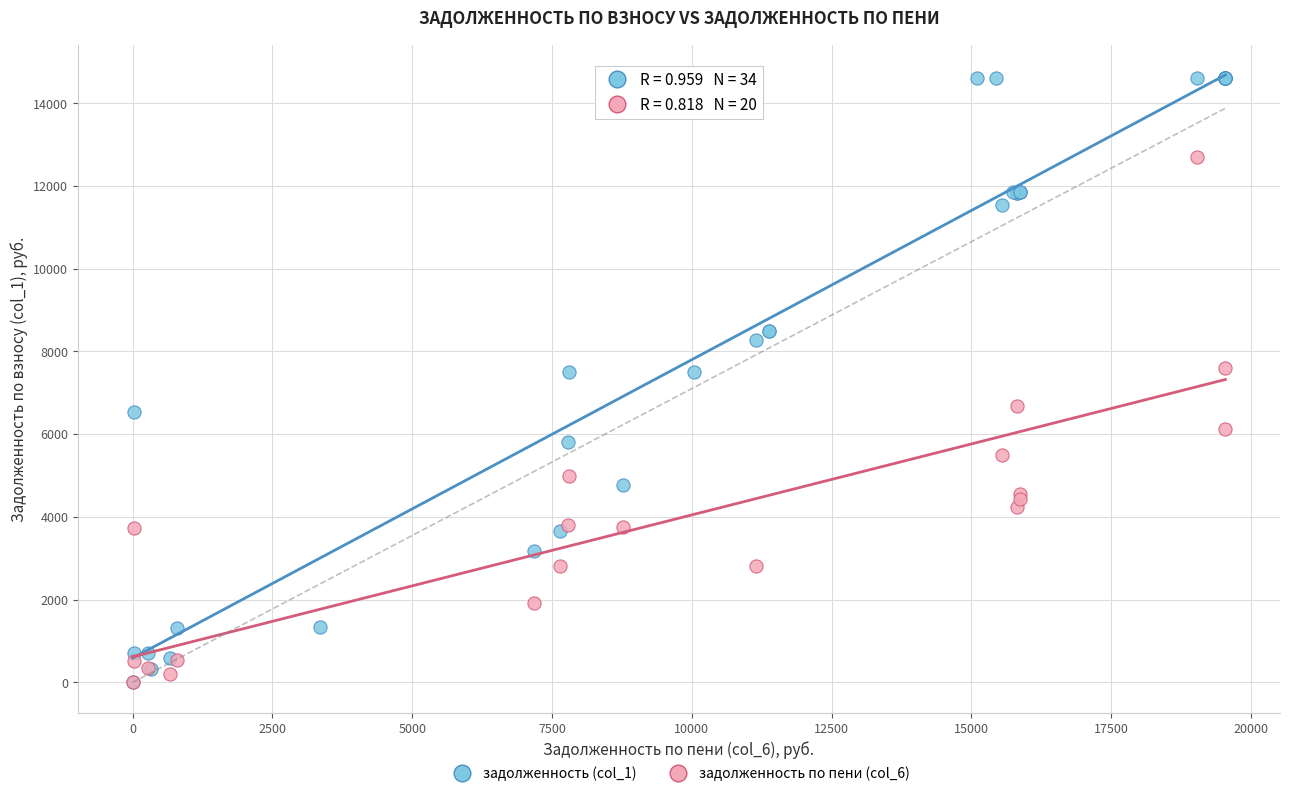

Which series reaches the maximum Y coordinate?

задолженность (col_1)